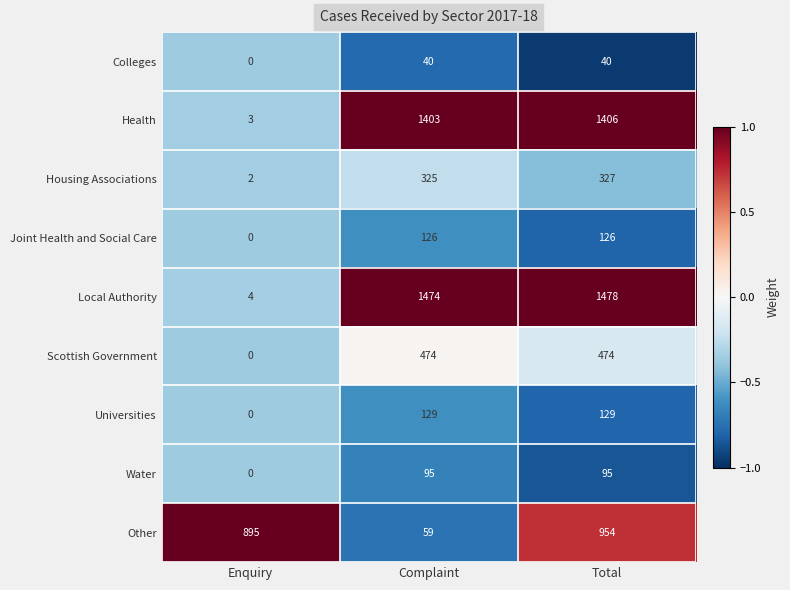

What is the average value of the Health series?

937